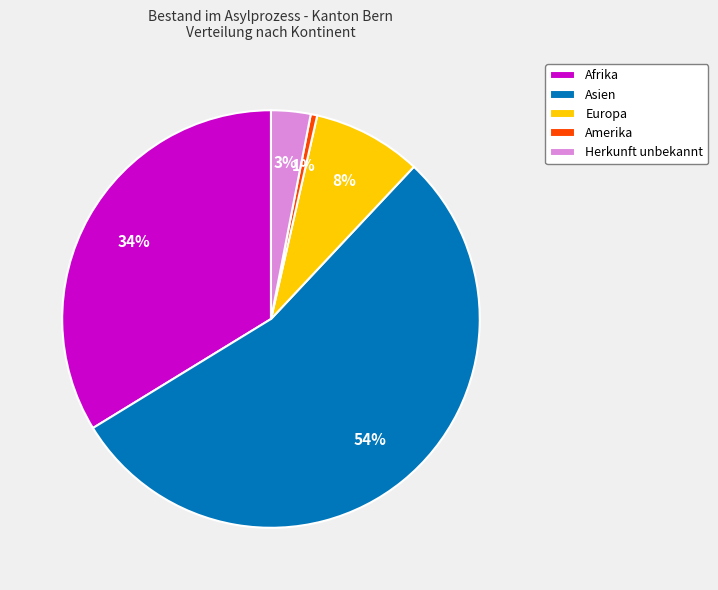

What percentage is the Europa slice, to the nearest percent?

8%